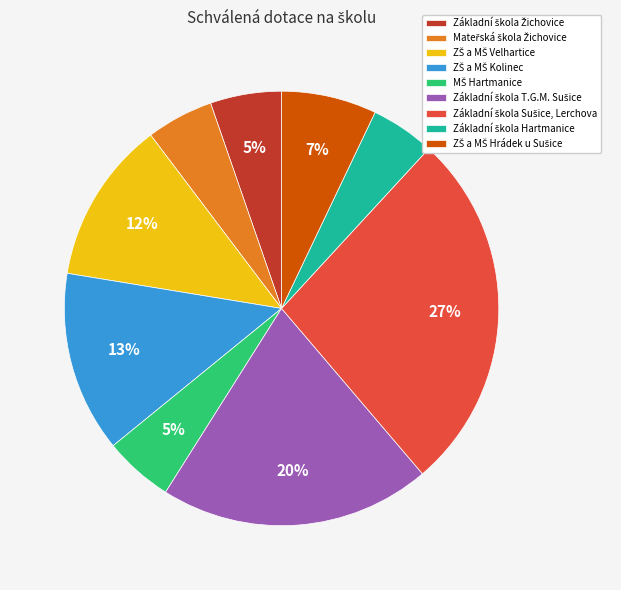

How many slices are in this pie chart?

9